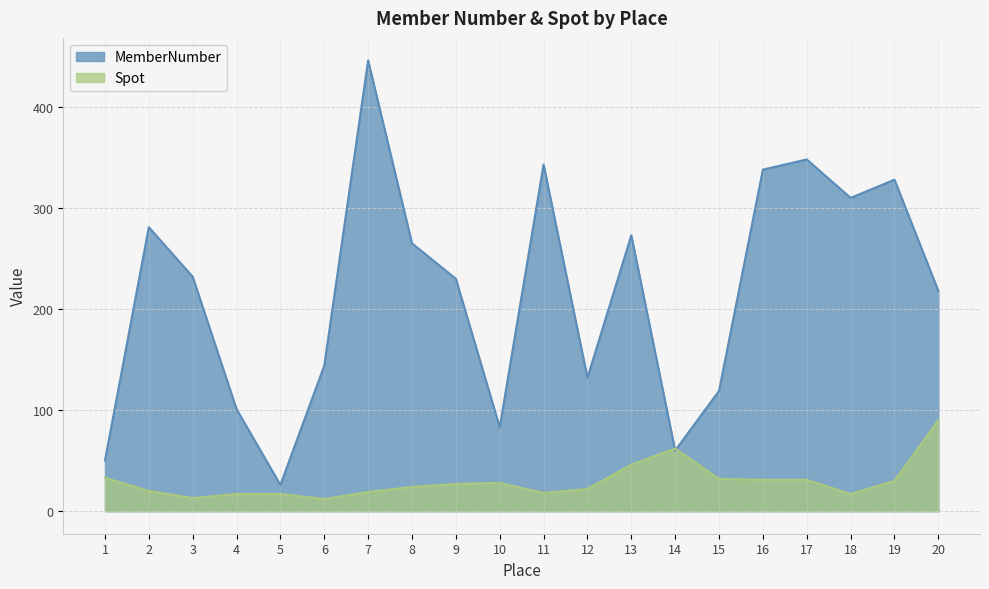

Reading right to left, list all the values displayed in this chart.

MemberNumber: 20=218	19=328	18=310	17=348	16=338	15=119	14=60	13=273	12=132	11=343	10=83	9=230	8=265	7=446	6=144	5=26	4=101	3=232	2=281	1=50
Spot: 20=90	19=30	18=17	17=31	16=31	15=32	14=62	13=46	12=22	11=18	10=28	9=27	8=24	7=19	6=12	5=17	4=17	3=13	2=20	1=33